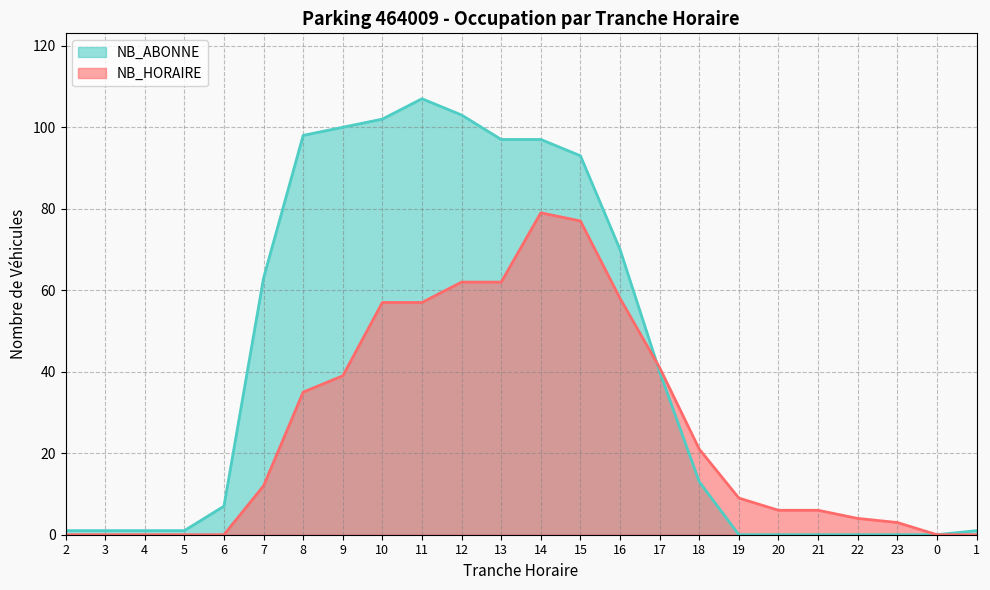

How many values in the NB_HORAIRE series exceed 12?

11